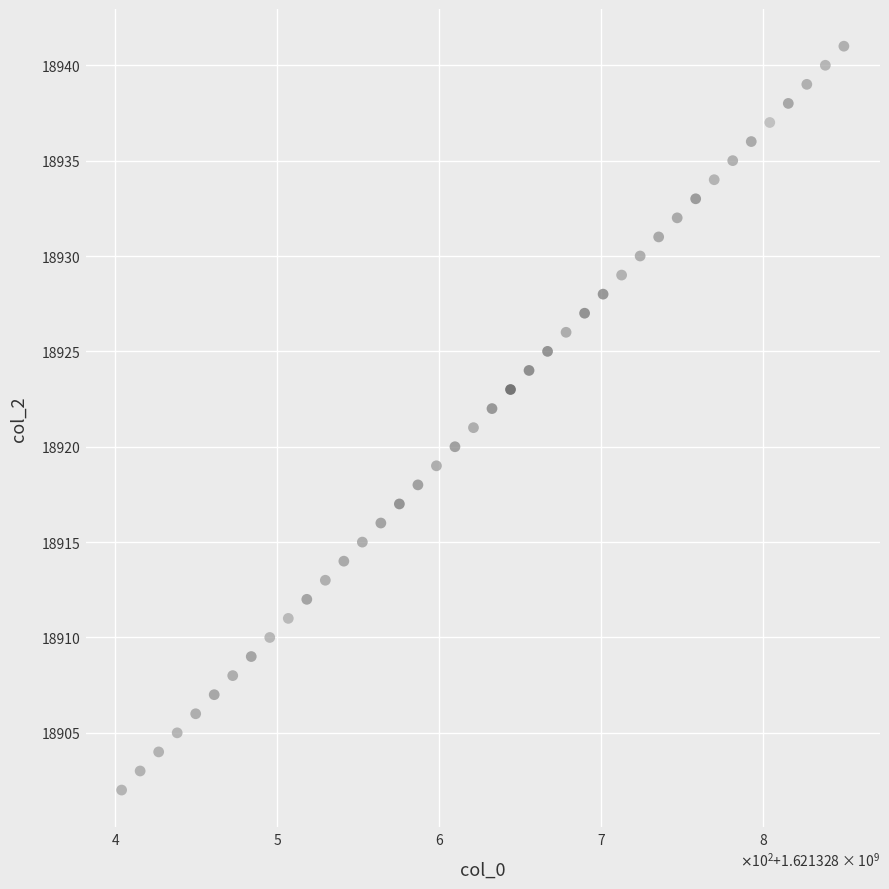

What is the range of Y values (max minus min)?

39